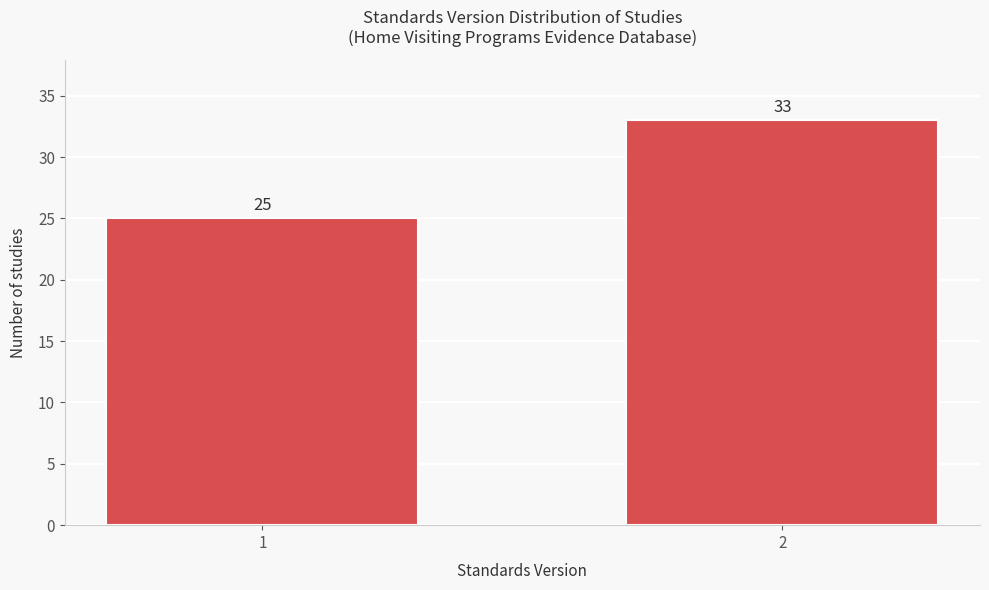

Reading left to right, what are all the values shown in this chart?

25	33